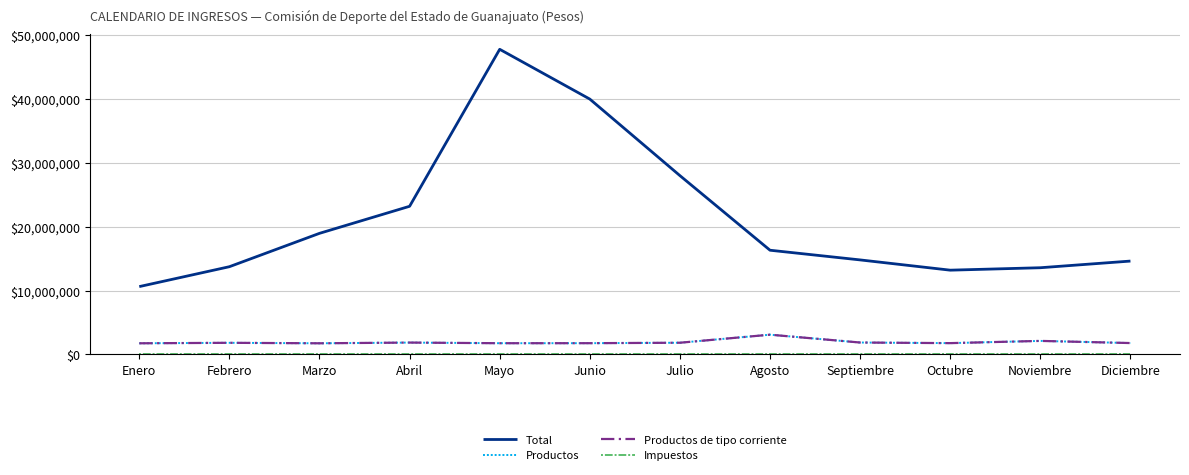

How many interior local valleys does the Productos de tipo corriente series have?

3